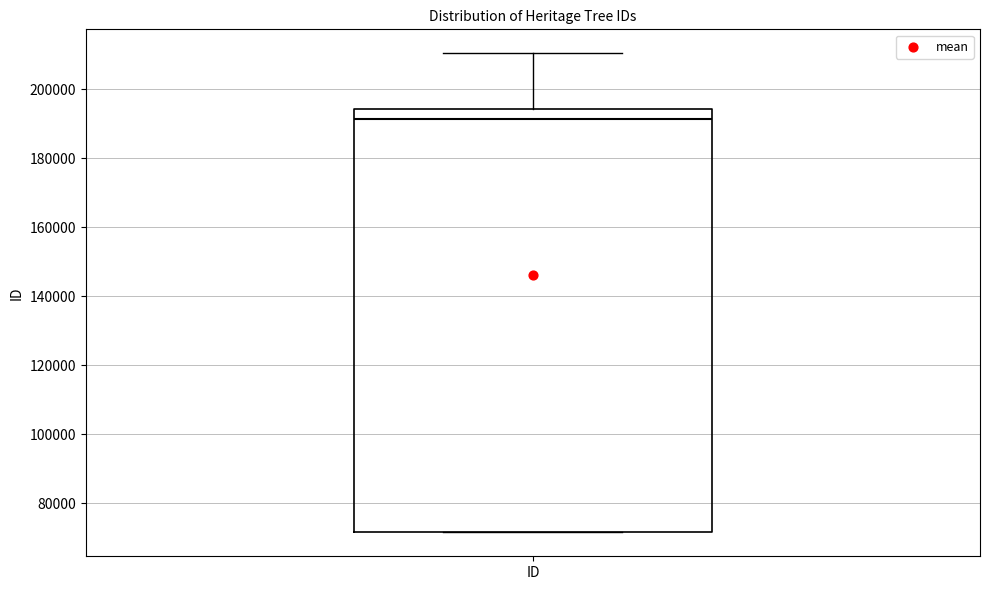

Where does the median line of the box for ID sit on the y-axis? The values are not printed on the chart, so give them approximately, as read against the axis.

192000